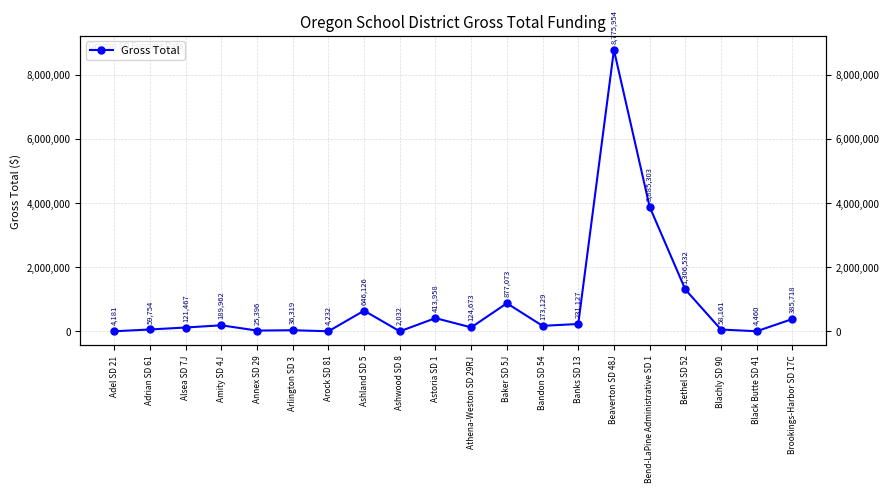

What is the label of the 9th point from the right?

Baker SD 5J